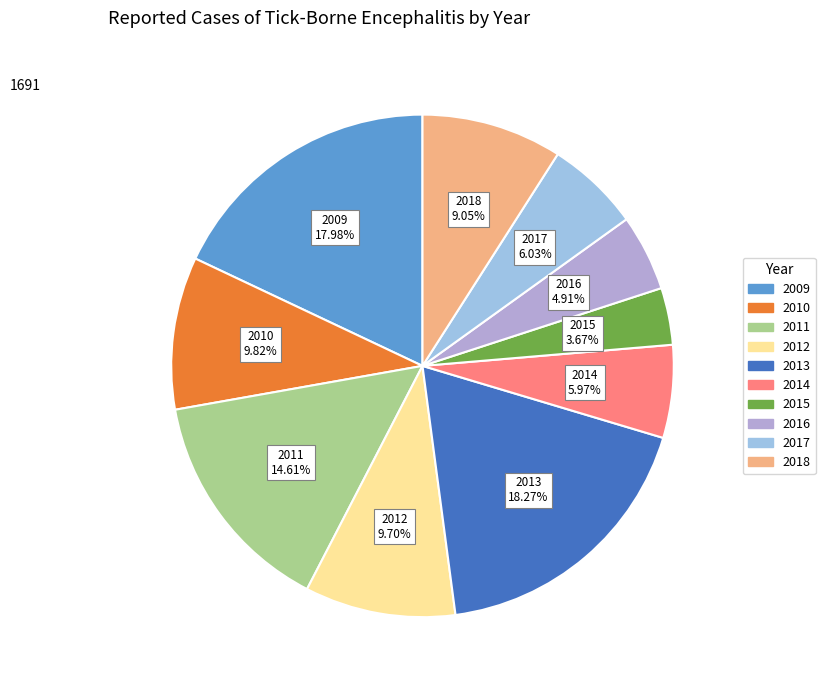

Is it true that 2010 is 1% of the pie?

False